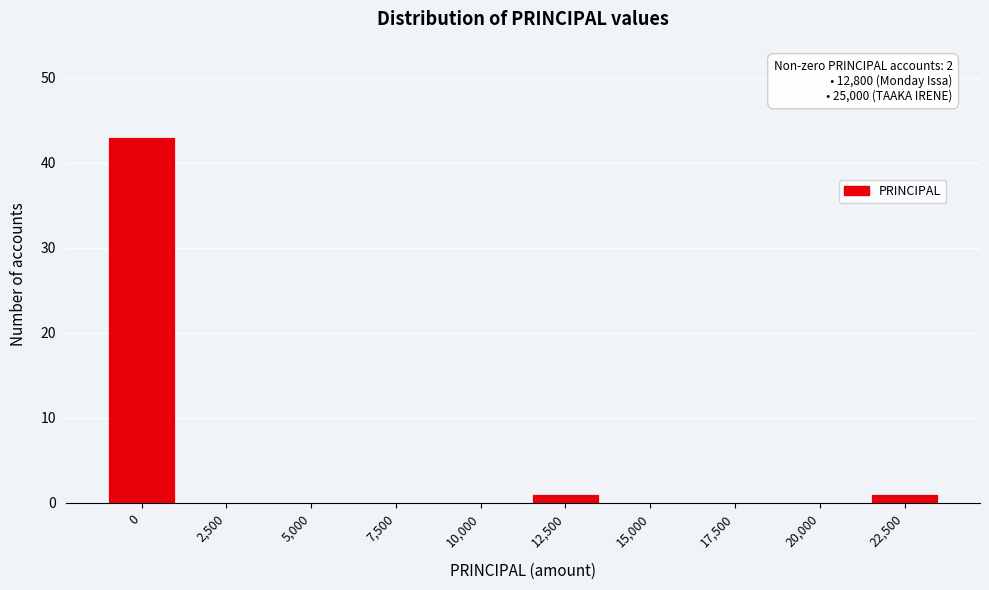

Reading right to left, what are all the values shown in this chart?

22,500=1	20,000=0	17,500=0	15,000=0	12,500=1	10,000=0	7,500=0	5,000=0	2,500=0	0=43